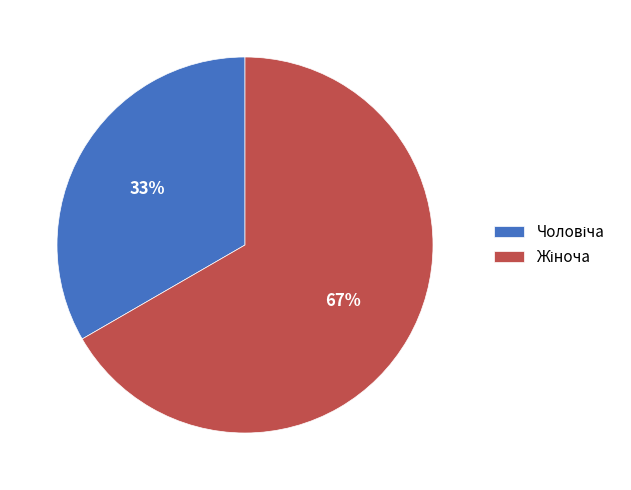

How many segments does this pie chart have?

2